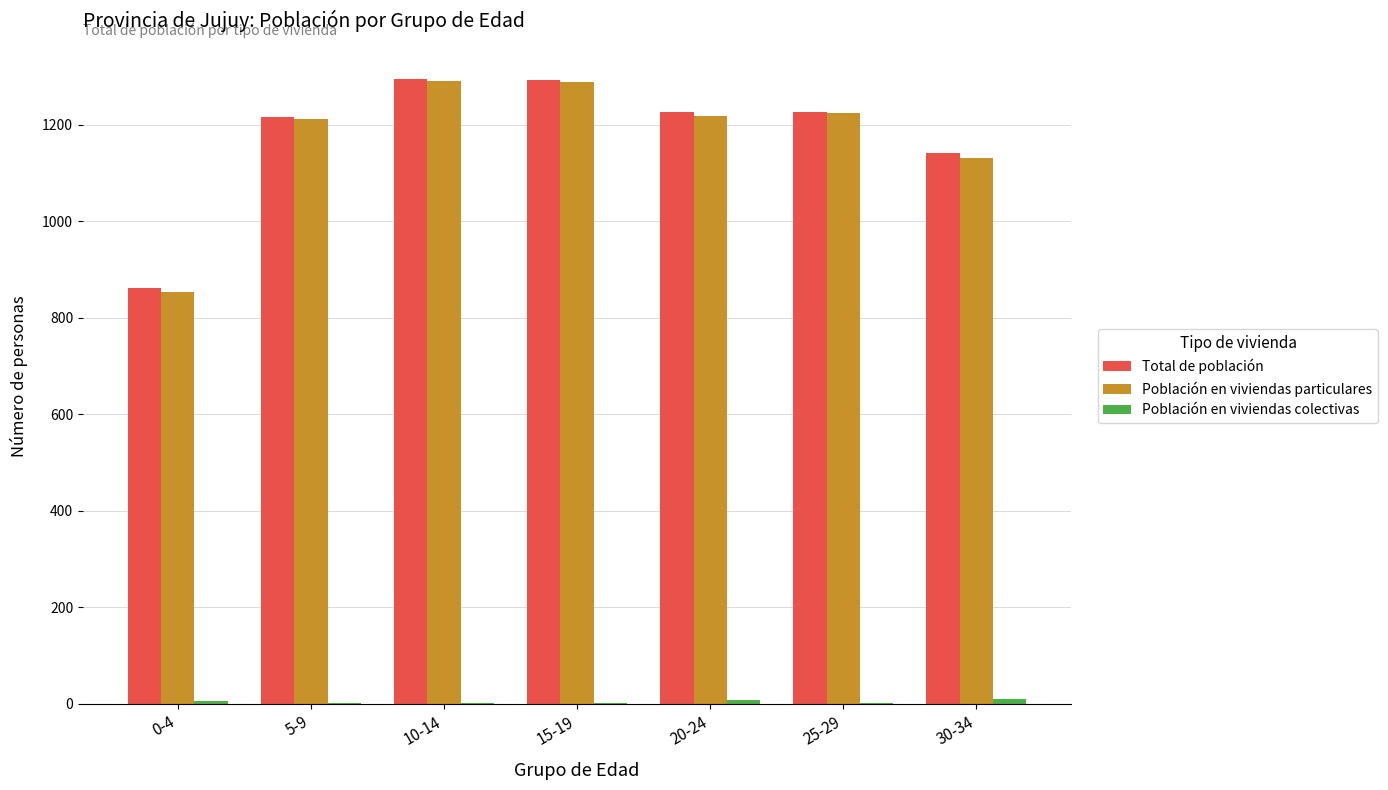

What is the greatest value displayed?

1294